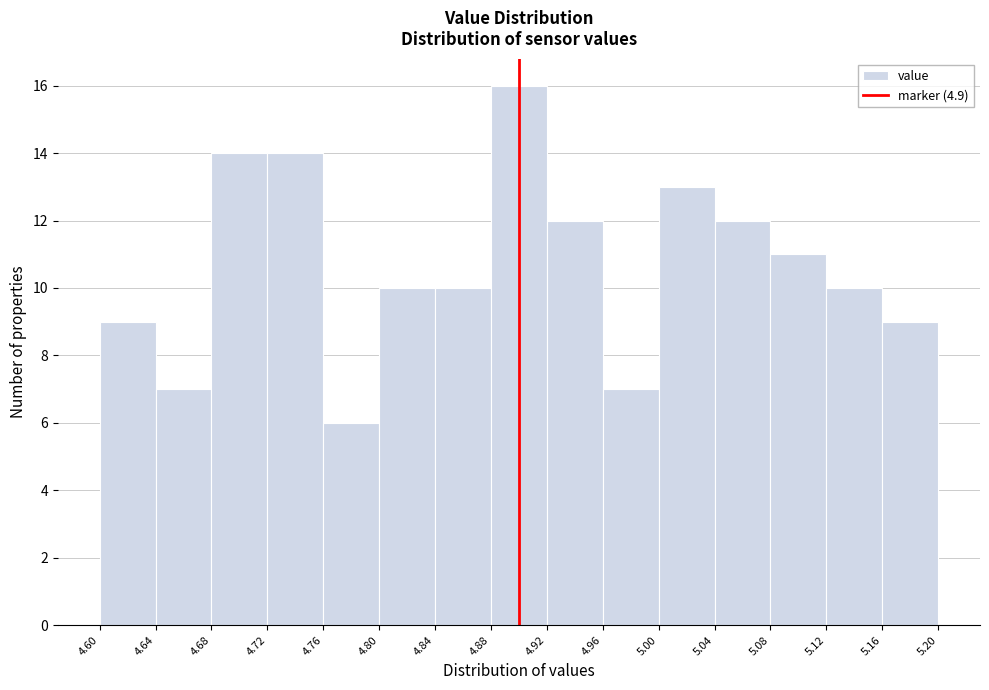

Reading left to right, list every bar in this chart as the range it spans on the x-axis followed by its height. The values are not printed on the chart, so give them approximately, as read against the axis.

4.60 to 4.64: 9
4.64 to 4.68: 7
4.68 to 4.72: 14
4.72 to 4.76: 14
4.76 to 4.80: 6
4.80 to 4.84: 10
4.84 to 4.88: 10
4.88 to 4.92: 16
4.92 to 4.96: 12
4.96 to 5.00: 7
5.00 to 5.04: 13
5.04 to 5.08: 12
5.08 to 5.12: 11
5.12 to 5.16: 10
5.16 to 5.20: 9